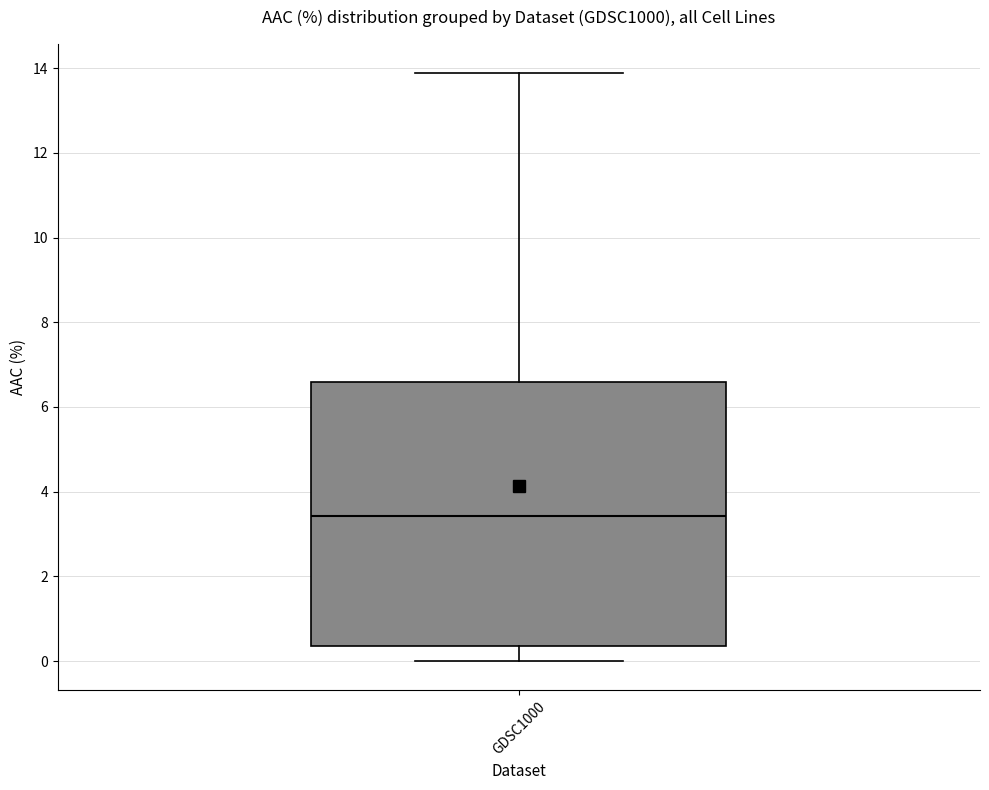

Read this box plot against the y-axis: the position of the median line, the range covered by the box, and the ends of both whiskers. The values are not printed on the chart, so give them approximately, as read against the axis.

median 3.4, box 0.4 to 6.6, whiskers 0.0 to 13.8